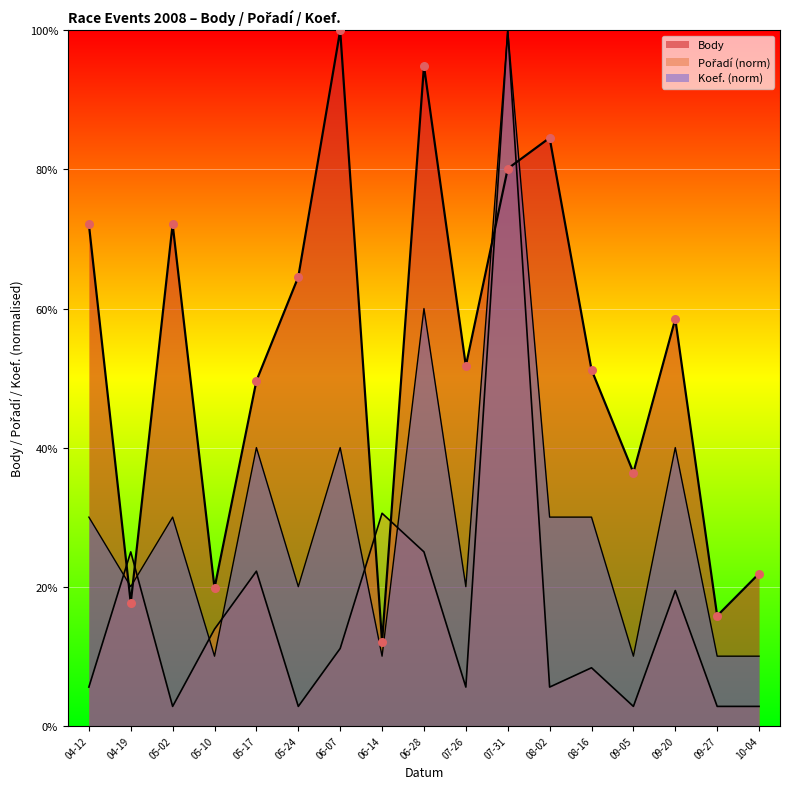

At which category is the sum across all series the highest?

07-31